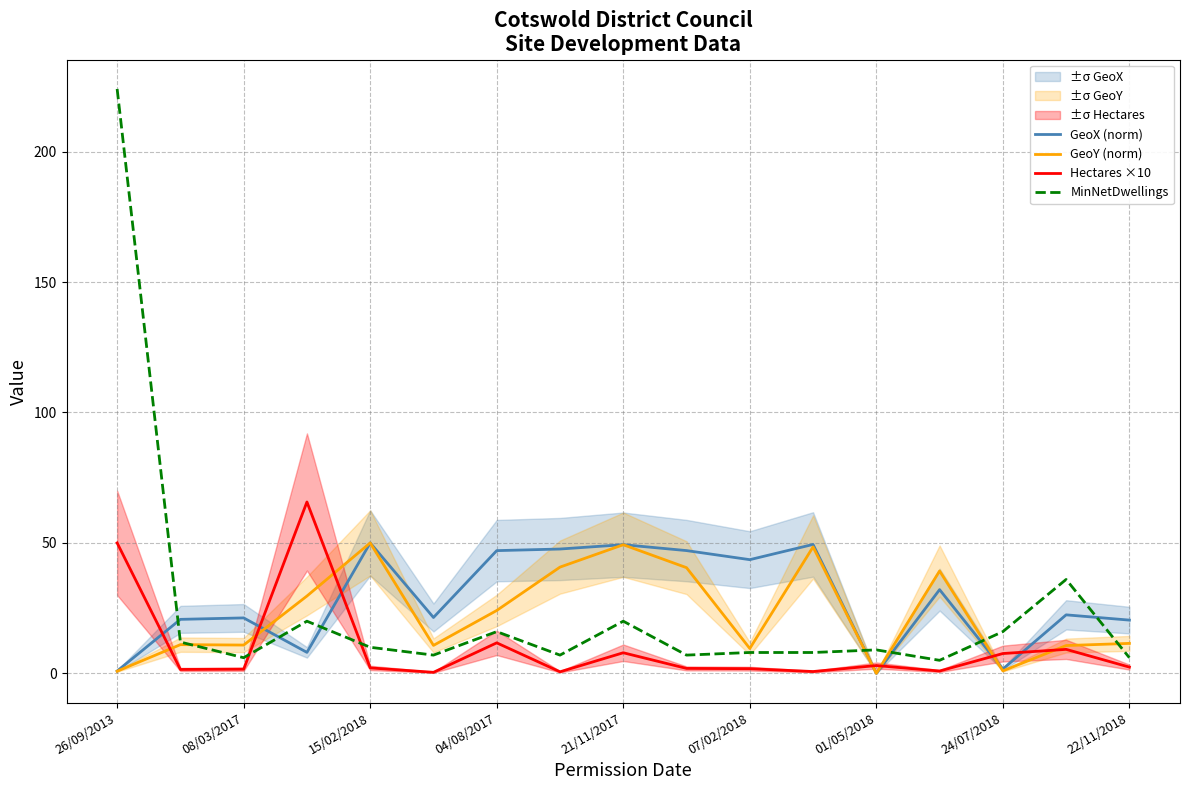

After their last crossing, which series has the higher values: MinNetDwellings or GeoX (norm)?

GeoX (norm)